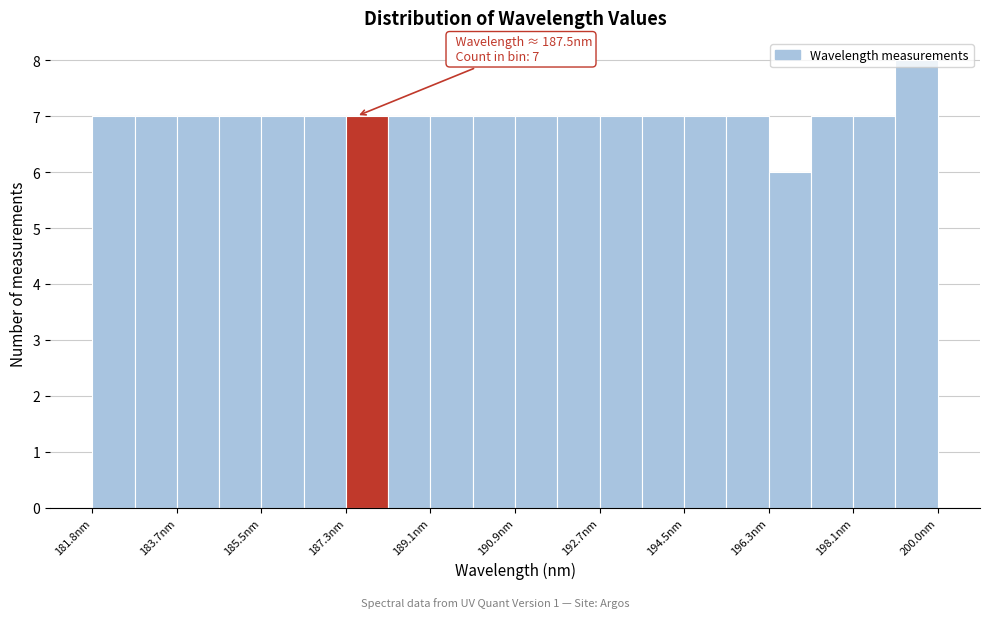

Over which range of the x-axis is the bar tallest?

199.0 to 200.0